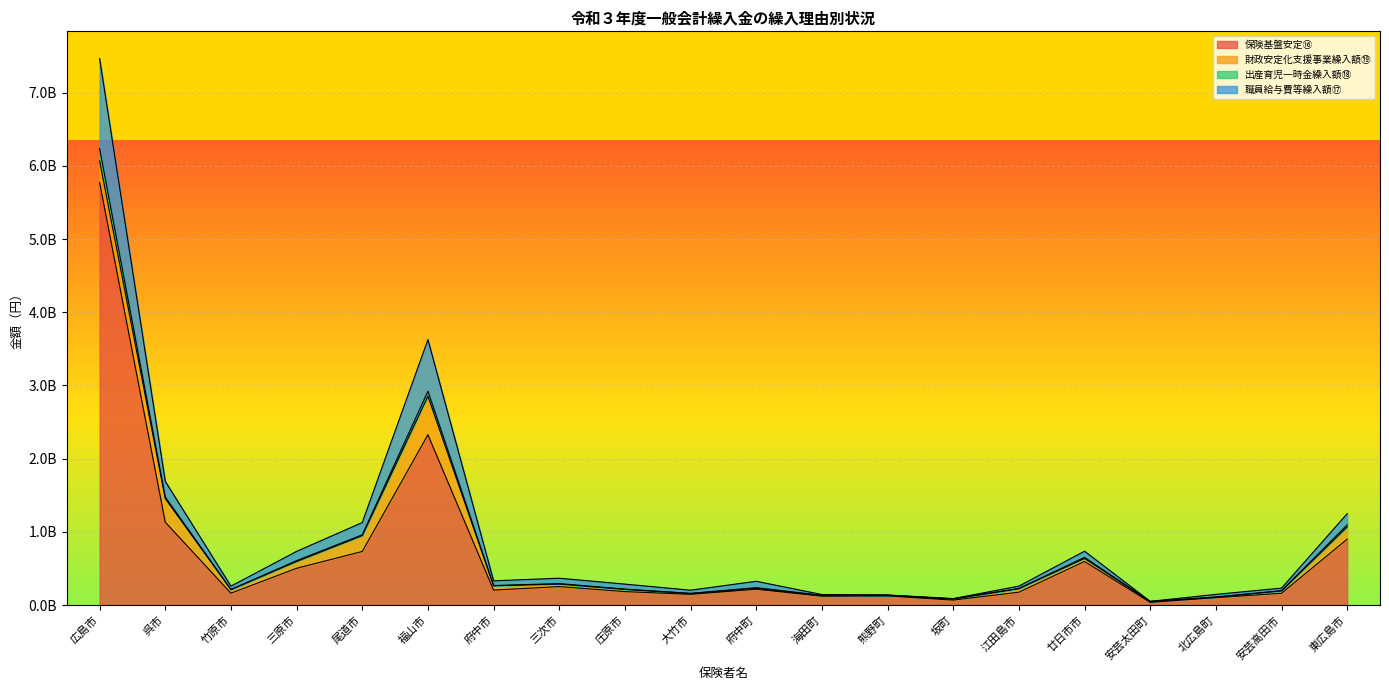

What is the difference between the highest and lowest values at 熊野町?

13526127